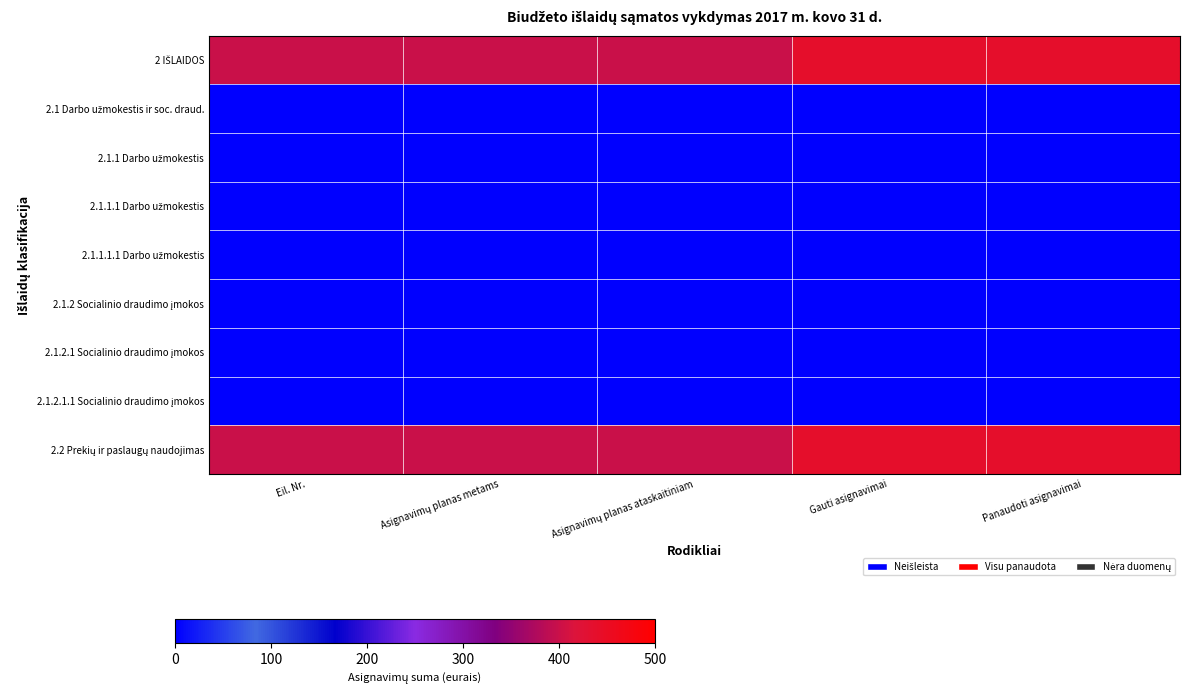

Rank the series by their maximum value, from lowest to highest.

2.1 Darbo užmokestis ir soc. draud., 2.1.1 Darbo užmokestis, 2.1.1.1 Darbo užmokestis, 2.1.1.1.1 Darbo užmokestis, 2.1.2 Socialinio draudimo įmokos, 2.1.2.1 Socialinio draudimo įmokos, 2.1.2.1.1 Socialinio draudimo įmokos, 2 IŠLAIDOS, 2.2 Prekių ir paslaugų naudojimas